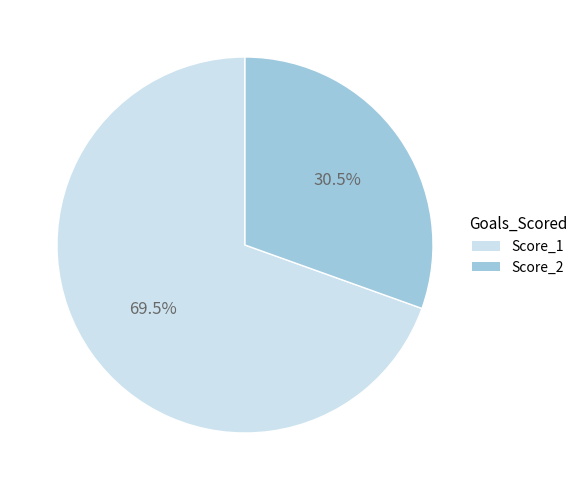

Which has a higher value, Score_1 or Score_2?

Score_1